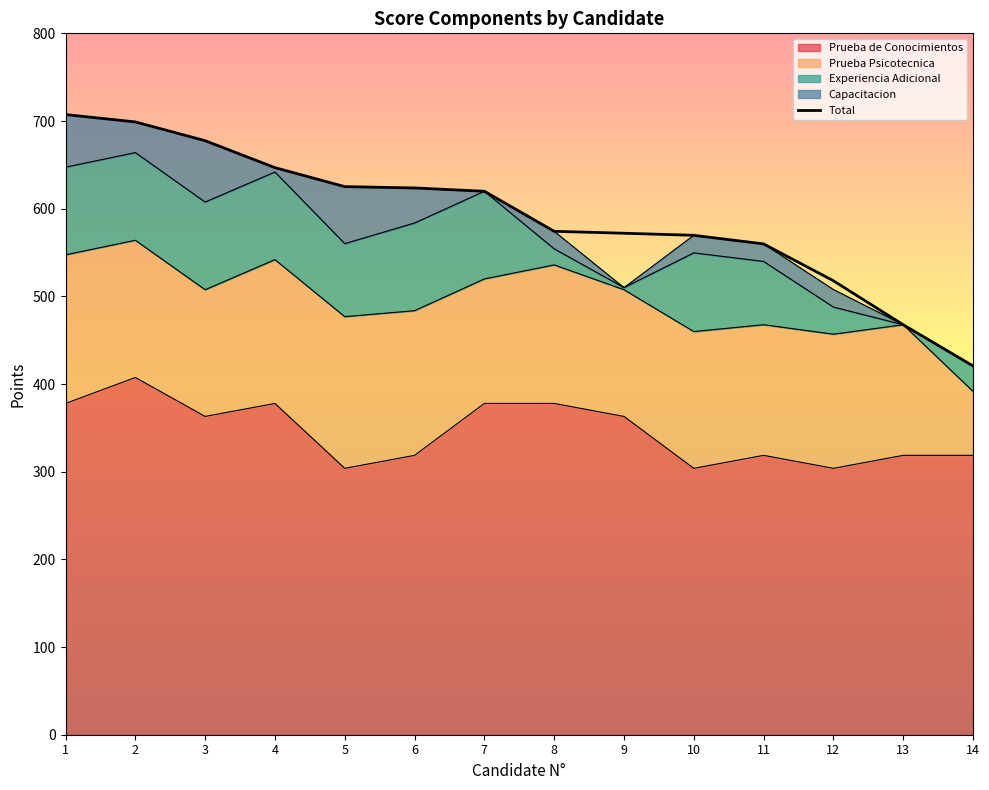

Which category has the highest value across all series?

1